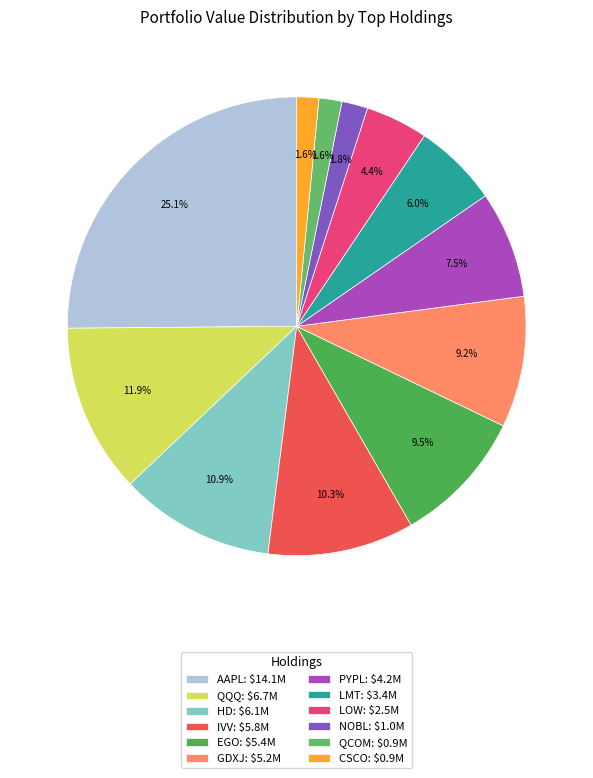

Between LOW and IVV, which is larger?

IVV